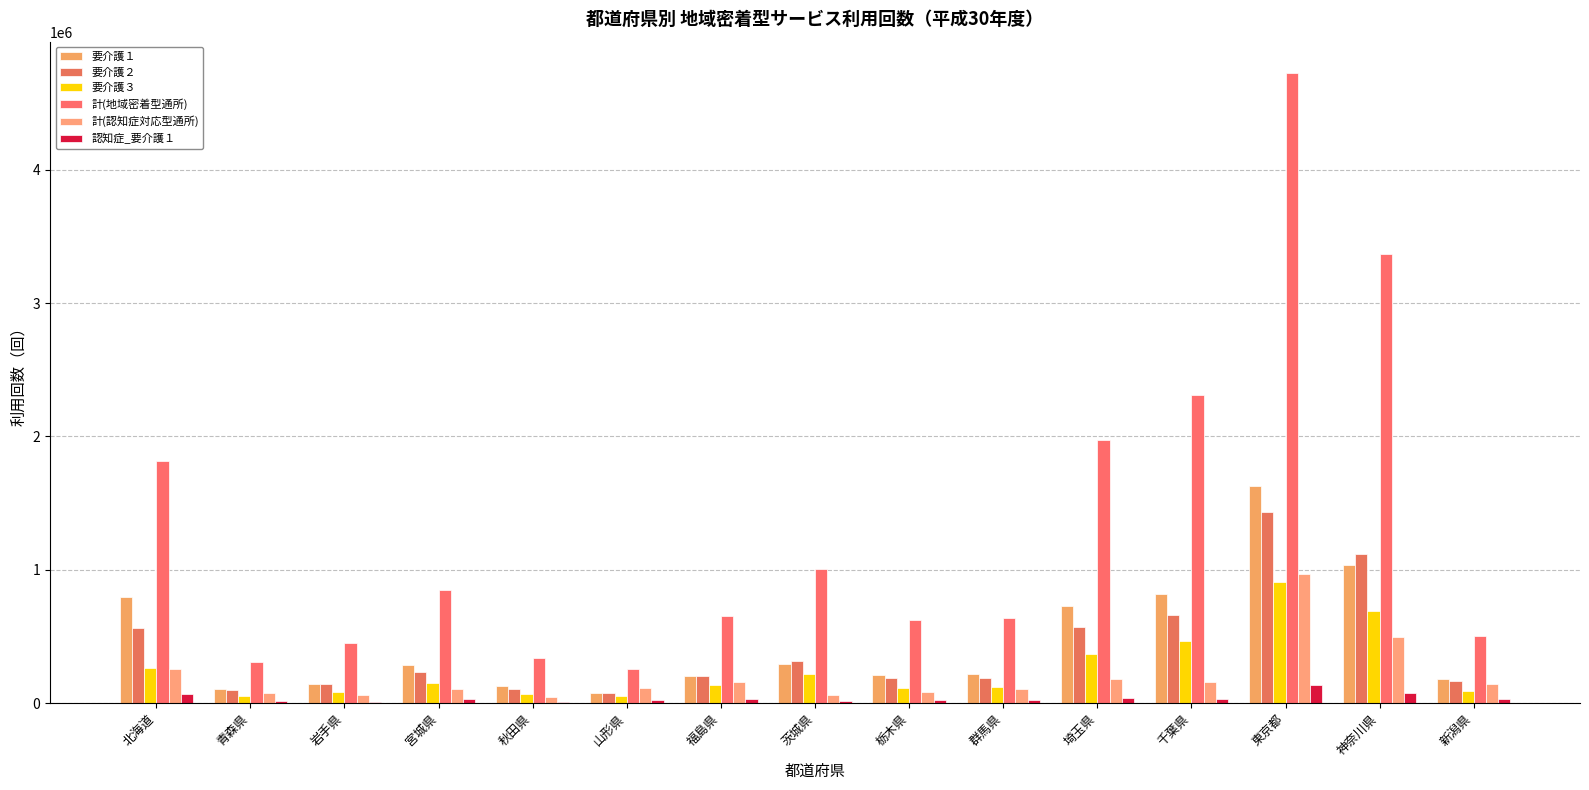

What is the sum of all 計(認知症対応型通所) values?

3036967